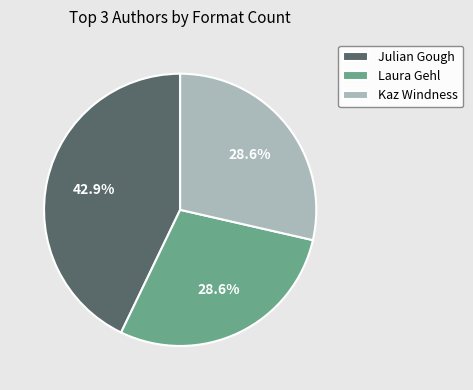

What is the total percentage of Laura Gehl and Julian Gough?

71.4%